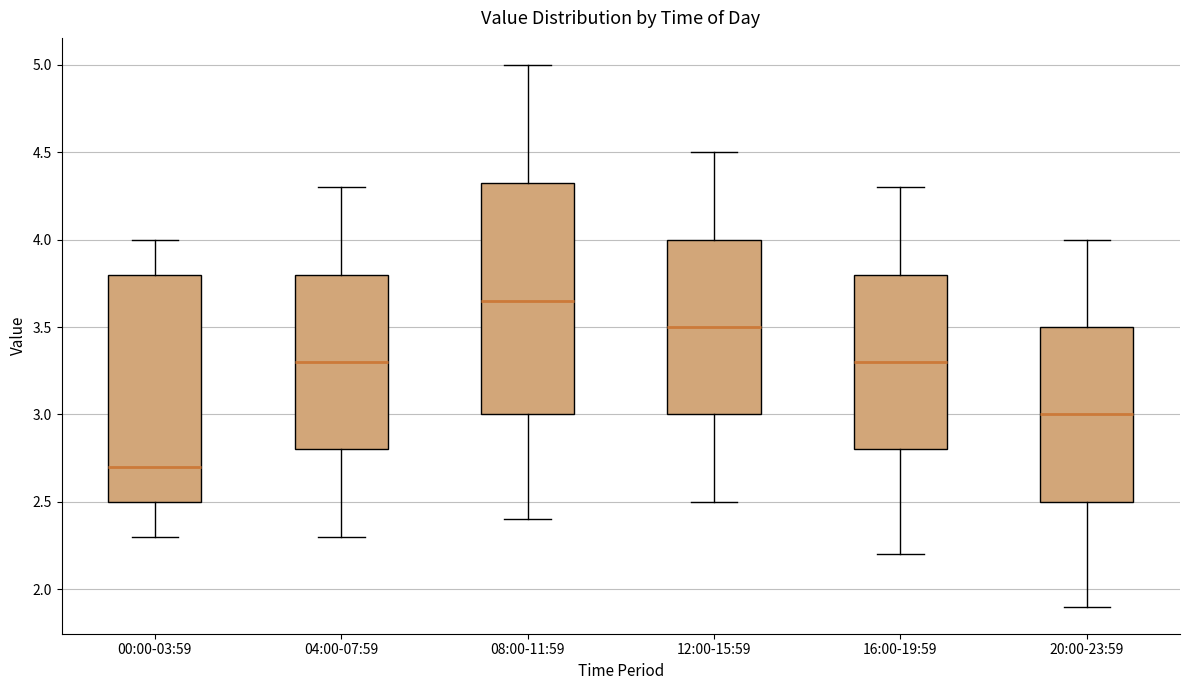

Which box has the highest median line?

08:00-11:59